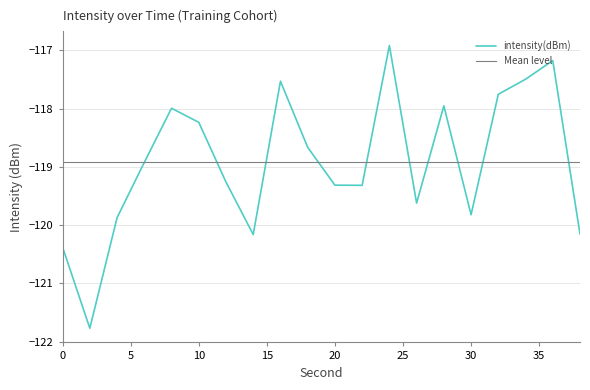

What is the maximum value shown in the chart?

-116.9